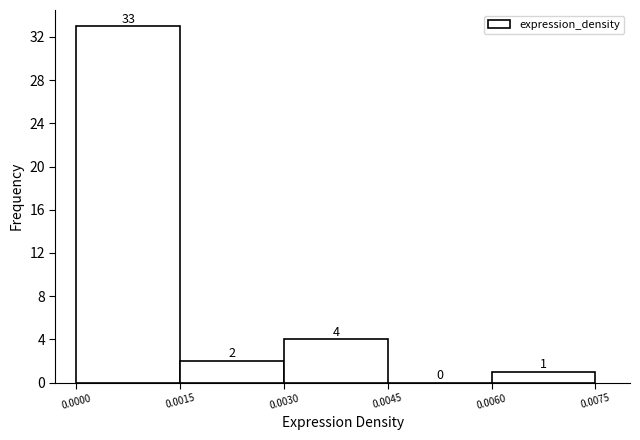

Which range on the x-axis has the tallest bar?

0.0000 to 0.0015